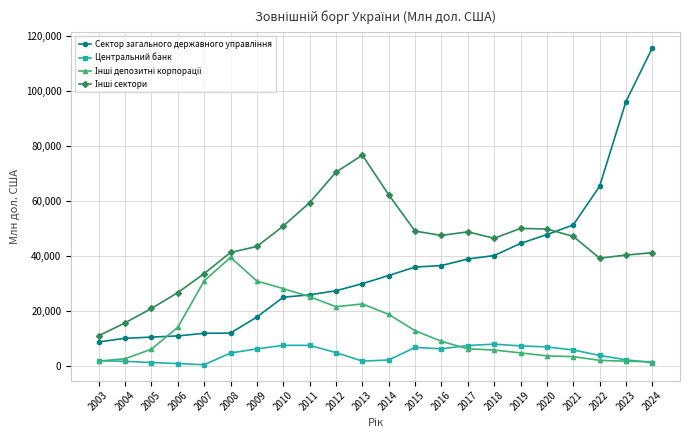

Does the chart display data point markers on the line(s)?

Yes